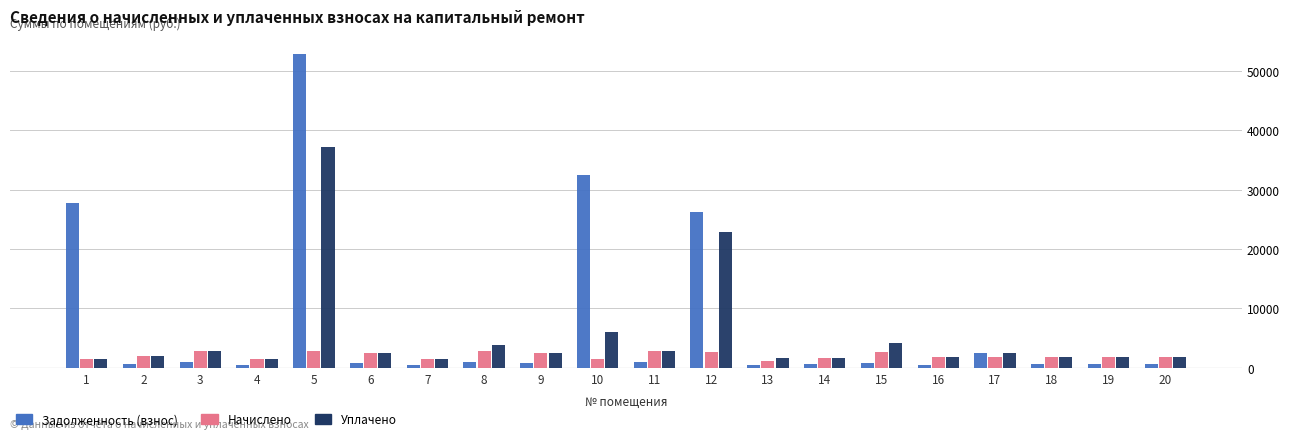

What is the value of the Начислено bar at the 9th from the left?

2566.1